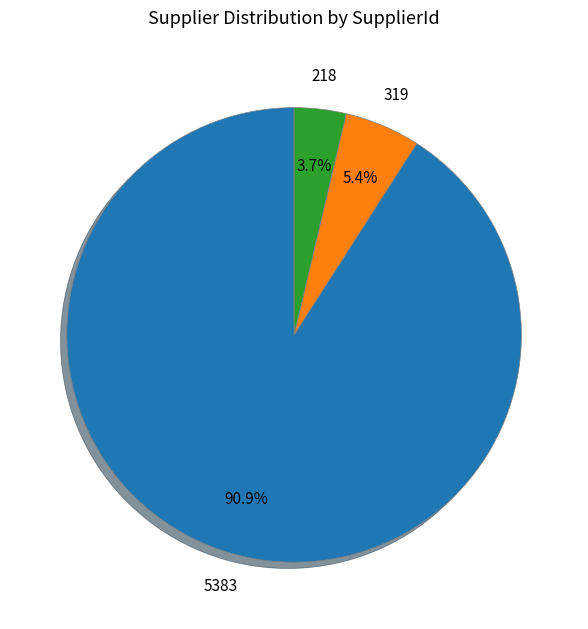

Which slice represents more than half of the pie?

5383